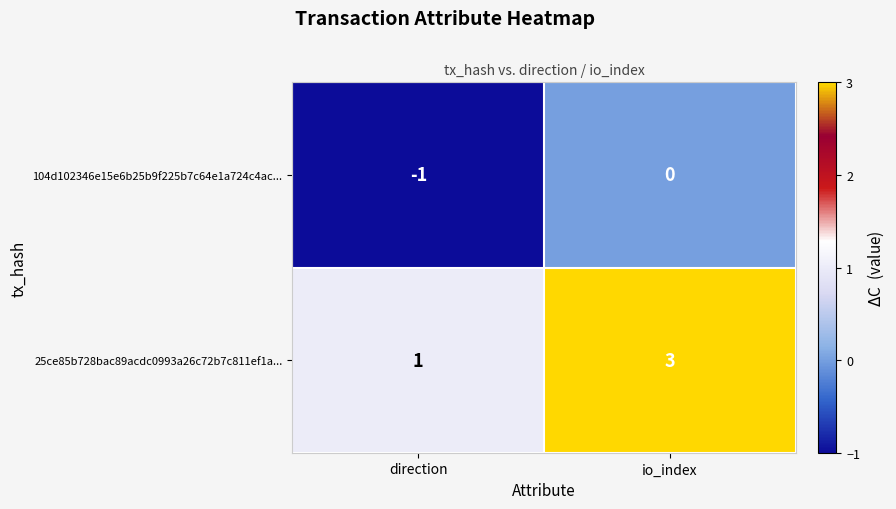

The value of 104d102346e15e6b25b9f225b7c64e1a724c4ac... at direction is -1. True or false?

True